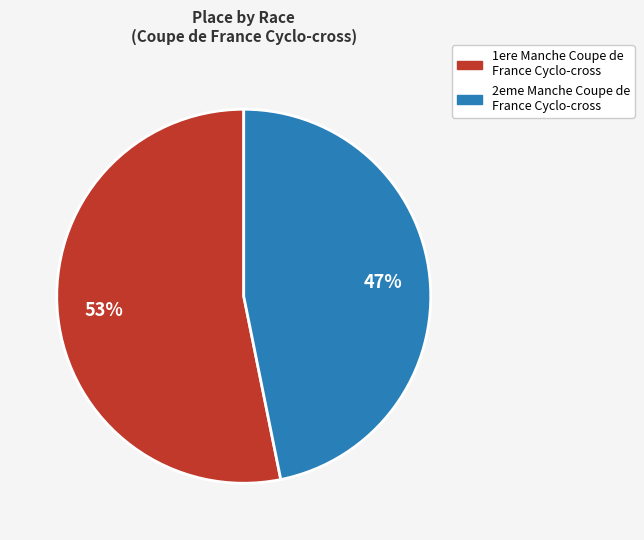

Count the number of slices in the pie.

2